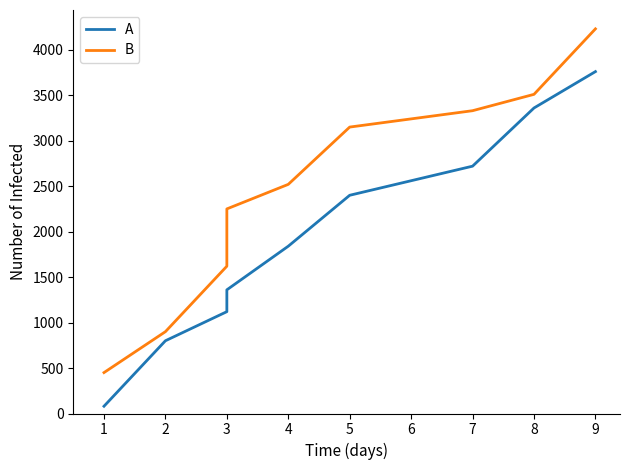

Which series has the widest spread of values?

B